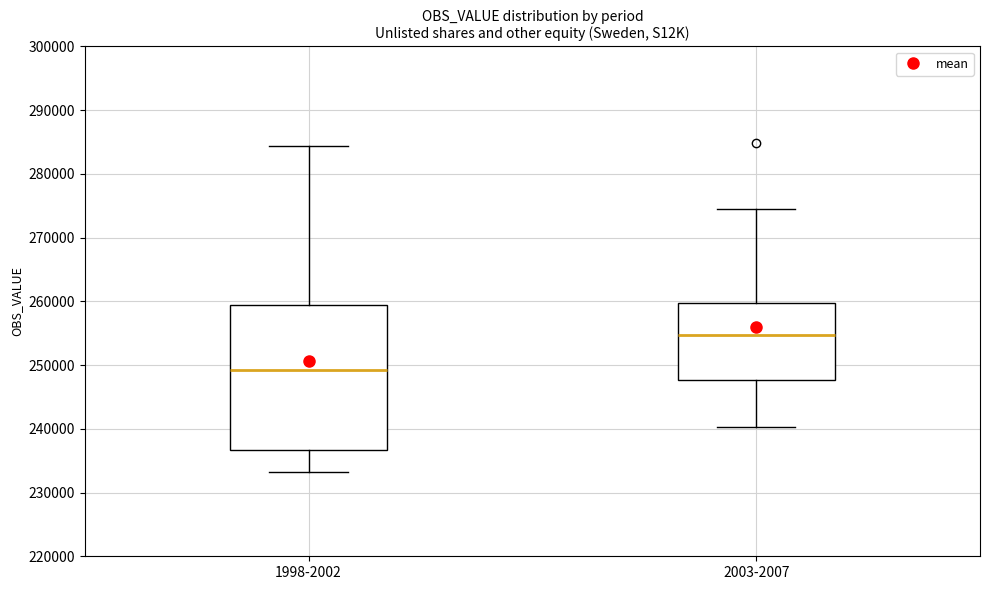

Which box has the lowest median line?

1998-2002